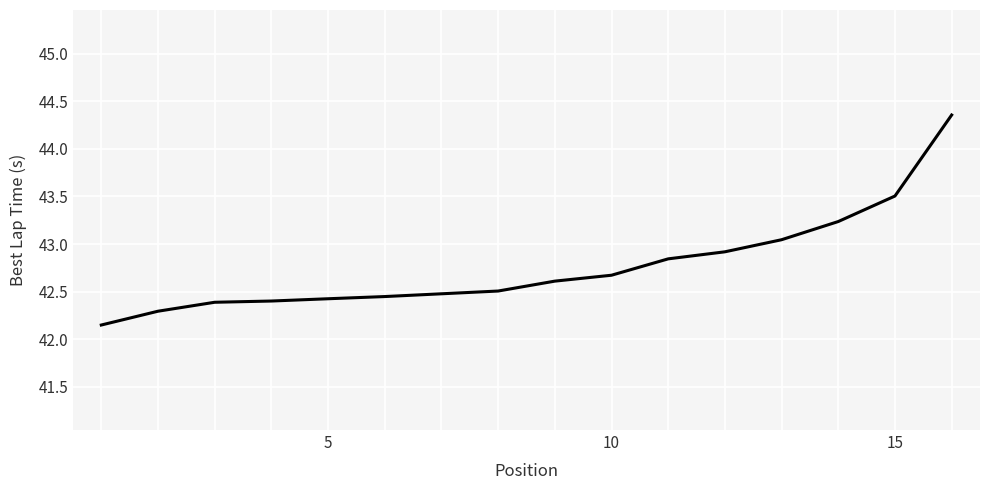

What is the difference between the maximum and minimum values?

2.2